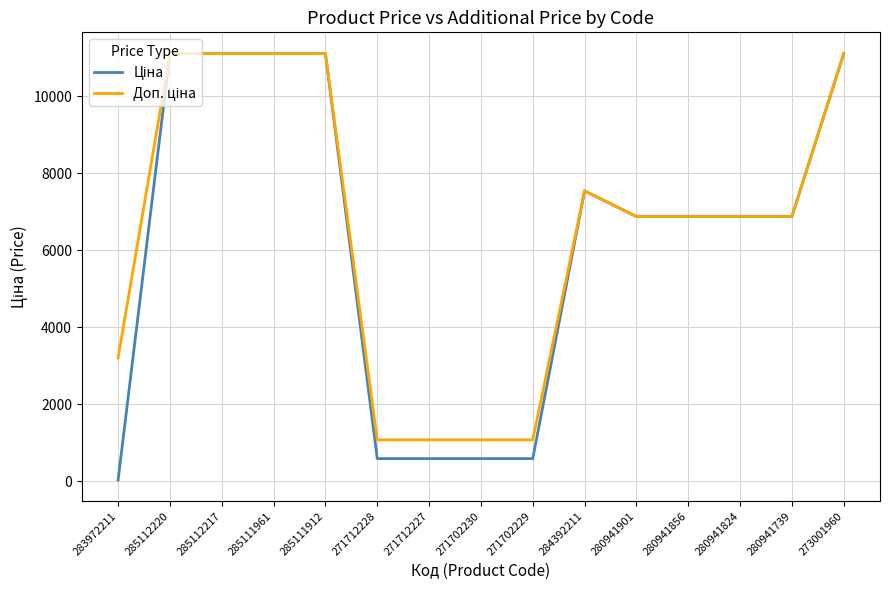

What is the difference between the highest and lowest values at 271712228?

488.5